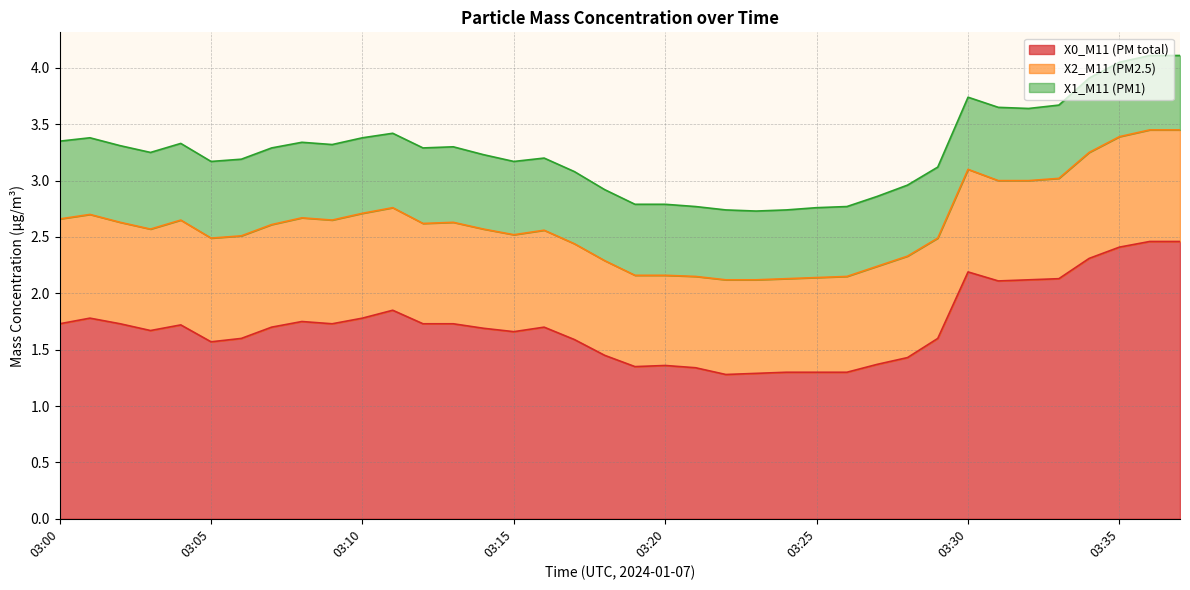

What are all the series names shown in the legend?

X0_M11 (PM total), X2_M11 (PM2.5), X1_M11 (PM1)